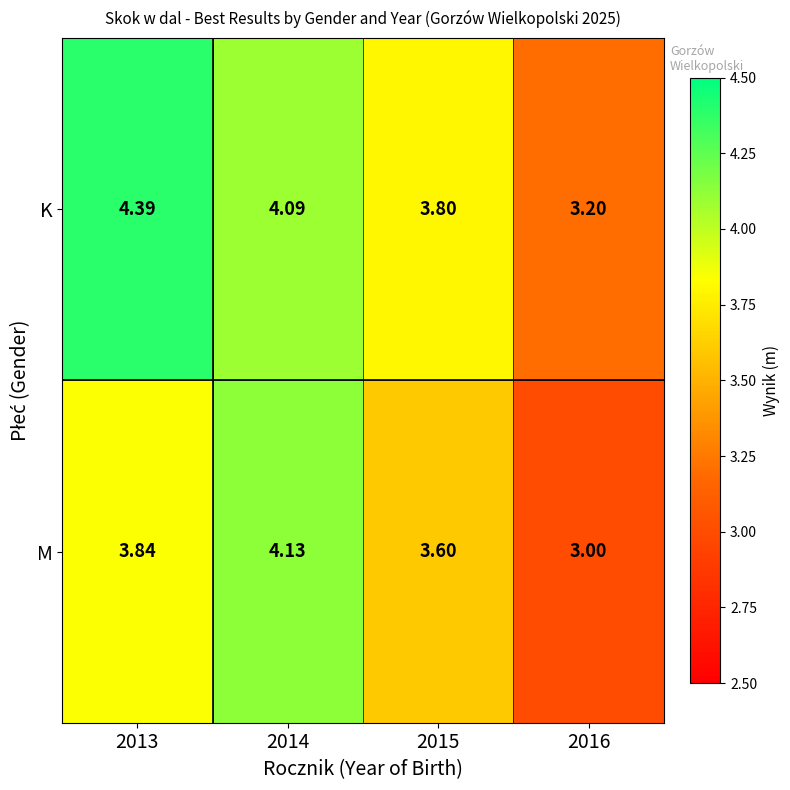

Between 2014 and 2015, which series saw the biggest shift?

M